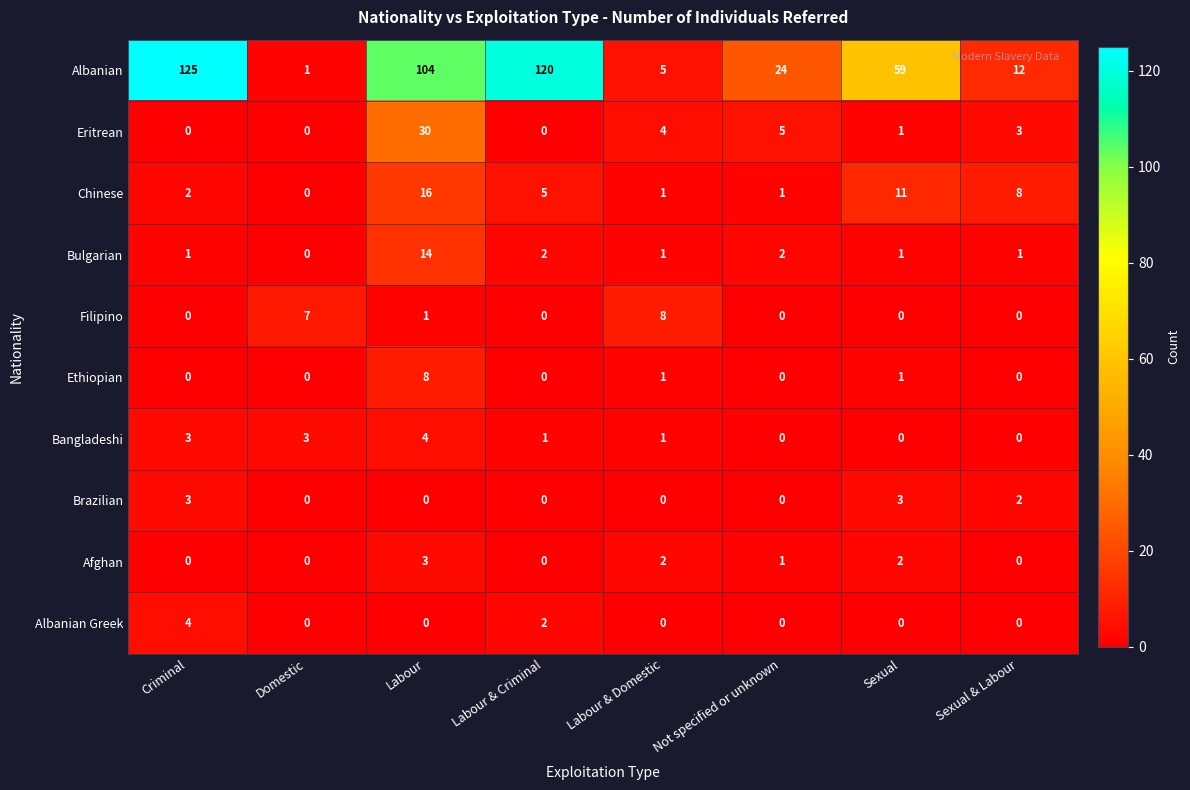

Which label corresponds to the largest value in the chart?

Criminal